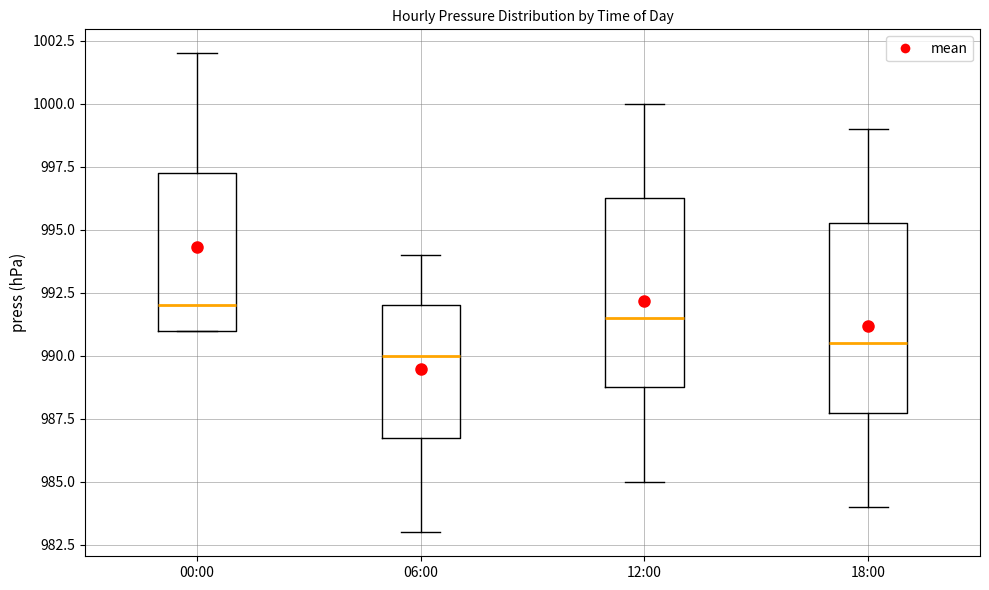

Reading left to right, read every box against the y-axis: the position of its median line, the range the box covers, and the ends of its whiskers. The values are not printed on the chart, so give them approximately, as read against the axis.

00:00: median 992.0, box 991.0 to 997.5, whiskers 991.0 to 1002.0
06:00: median 990.0, box 987.0 to 992.0, whiskers 983.0 to 994.0
12:00: median 991.5, box 989.0 to 996.5, whiskers 985.0 to 1000.0
18:00: median 990.5, box 988.0 to 995.5, whiskers 984.0 to 999.0